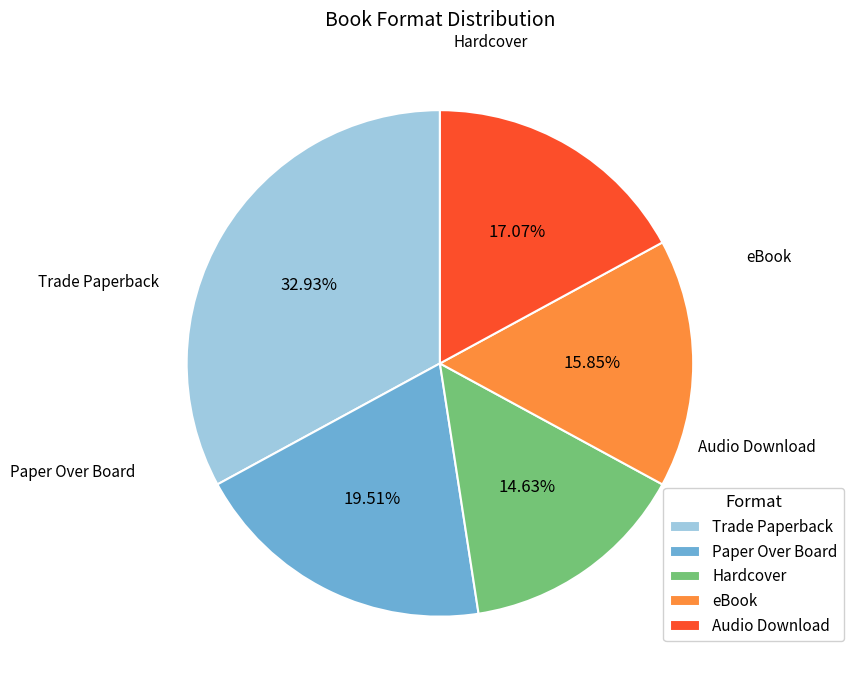

How many segments does this pie chart have?

5